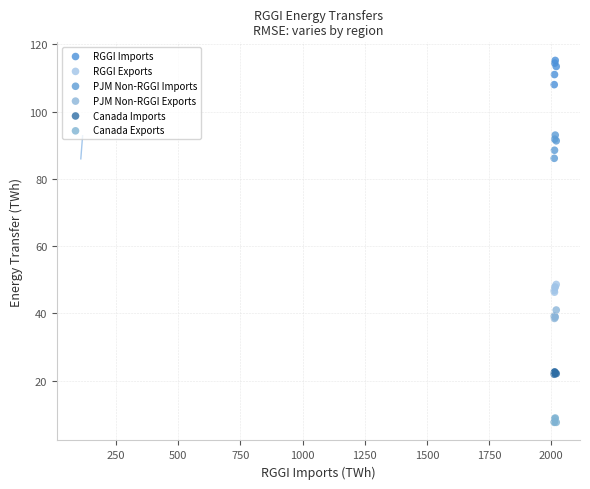

Which series reaches the maximum Y coordinate?

RGGI Imports